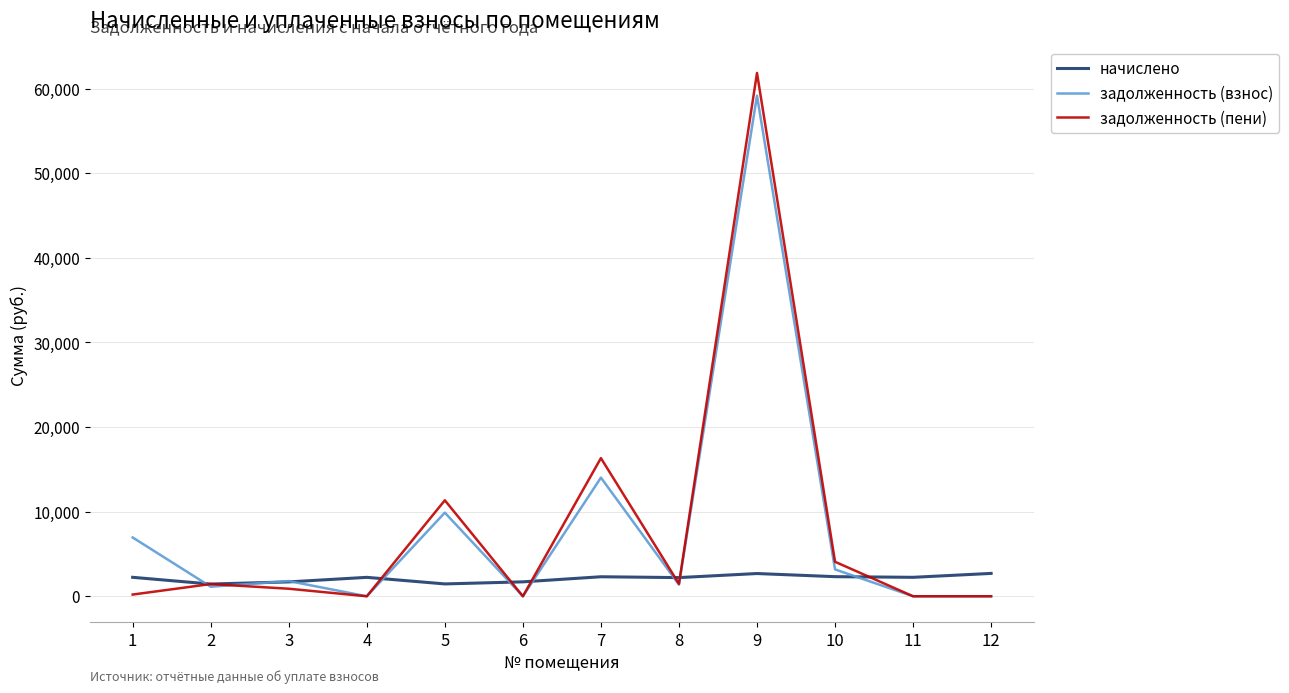

Is the value of задолженность (взнос) at 10 greater than the value of задолженность (пени) at 1?

Yes